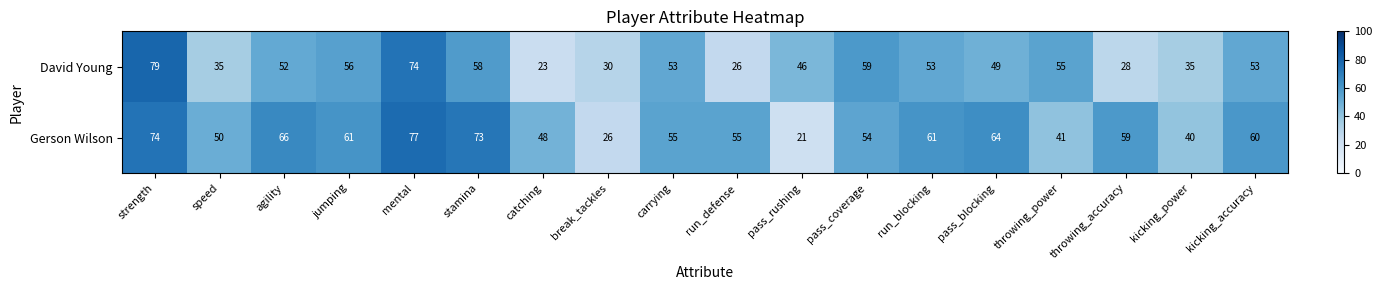

How many series are shown in this chart?

2